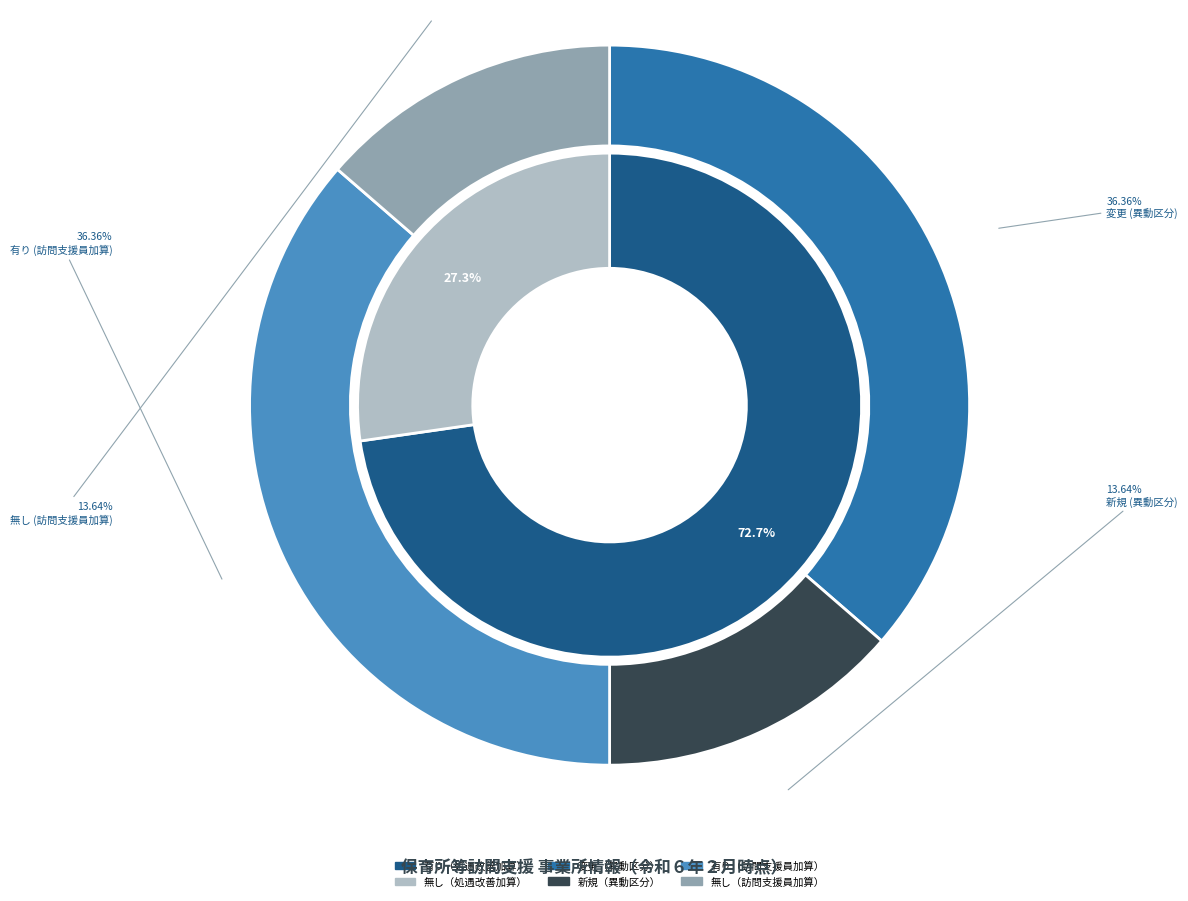

Which category has the biggest portion of the pie?

有り